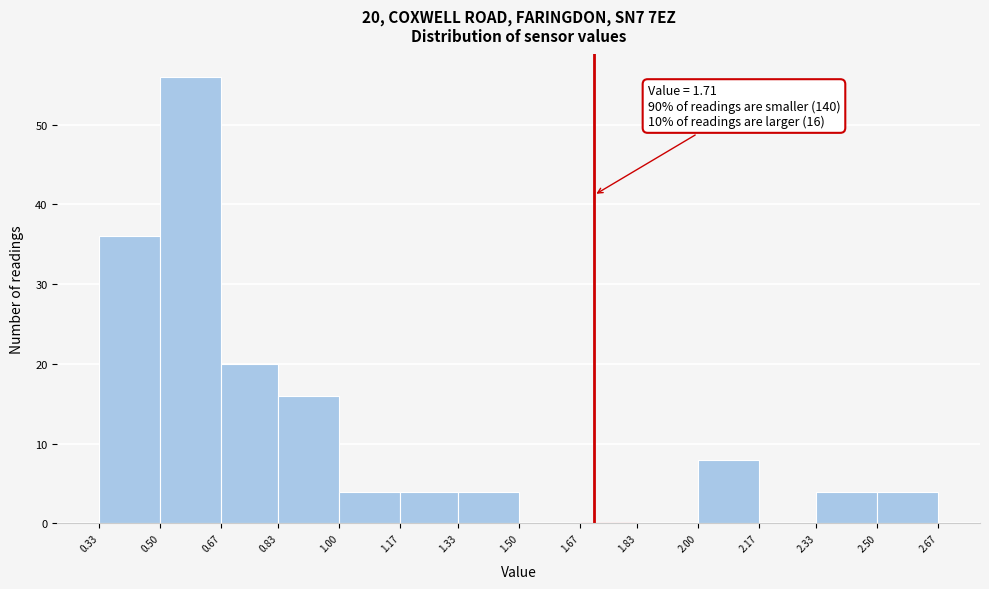

Over which range of the x-axis is the bar tallest?

0.50 to 0.67